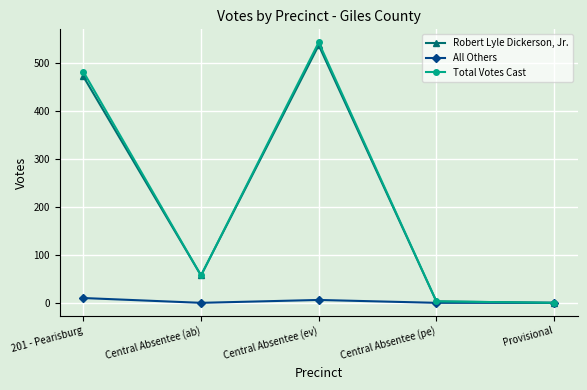

At how many categories does at least one series exceed 337?

2